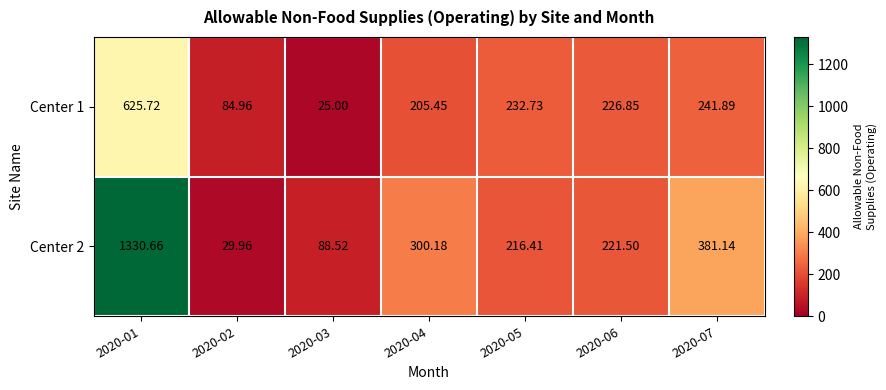

Is the value of Center 1 at 2020-04 greater than the value of Center 2 at 2020-06?

No